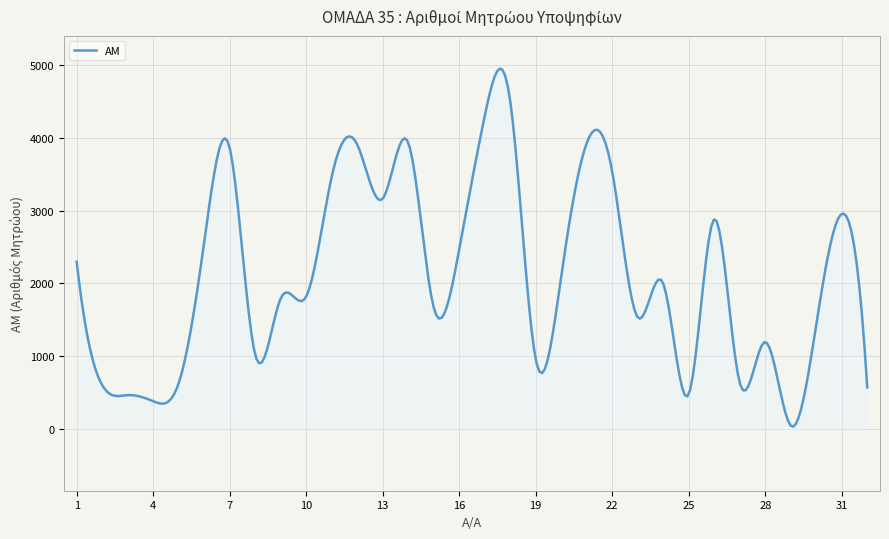

What is the difference between the maximum and minimum values?

4910.9